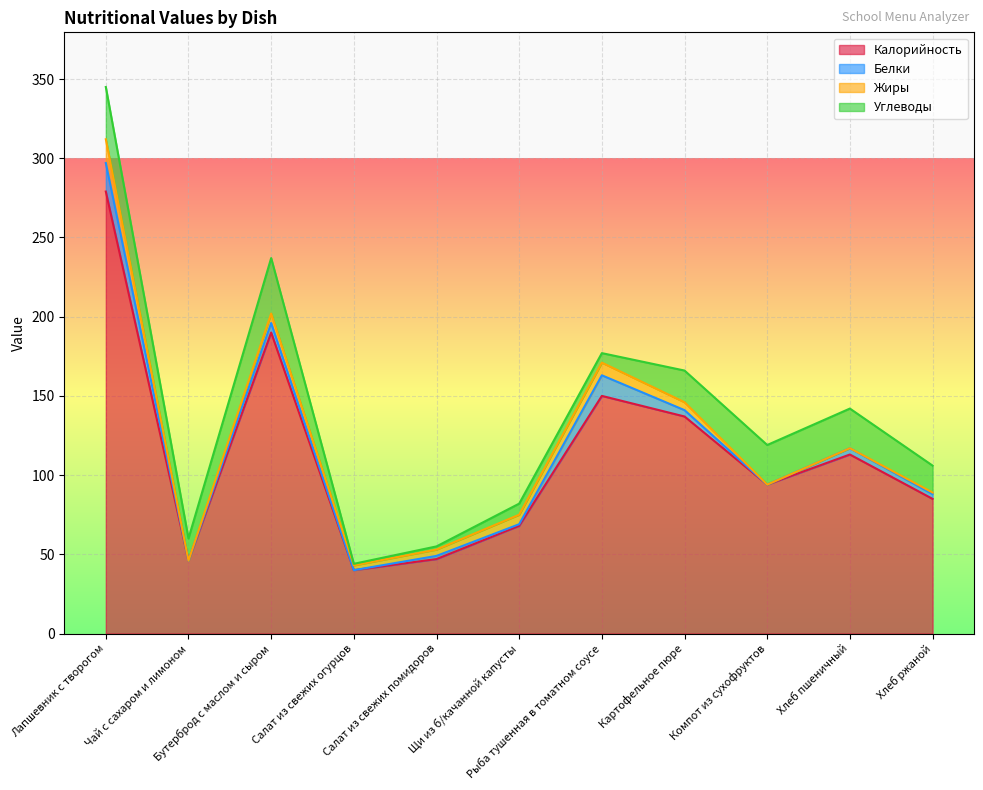

Which category has the highest value across all series?

Лапшевник с творогом